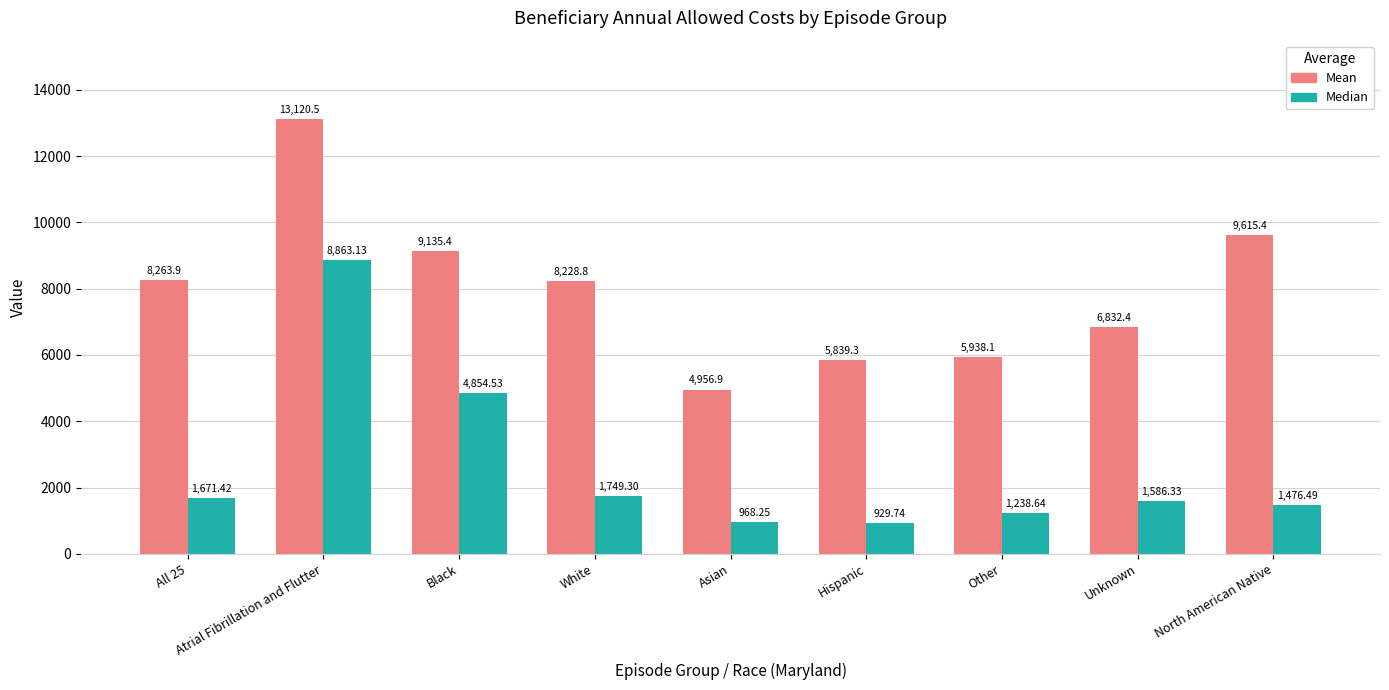

What is the sum of the Mean values at Unknown and Hispanic?

12671.7